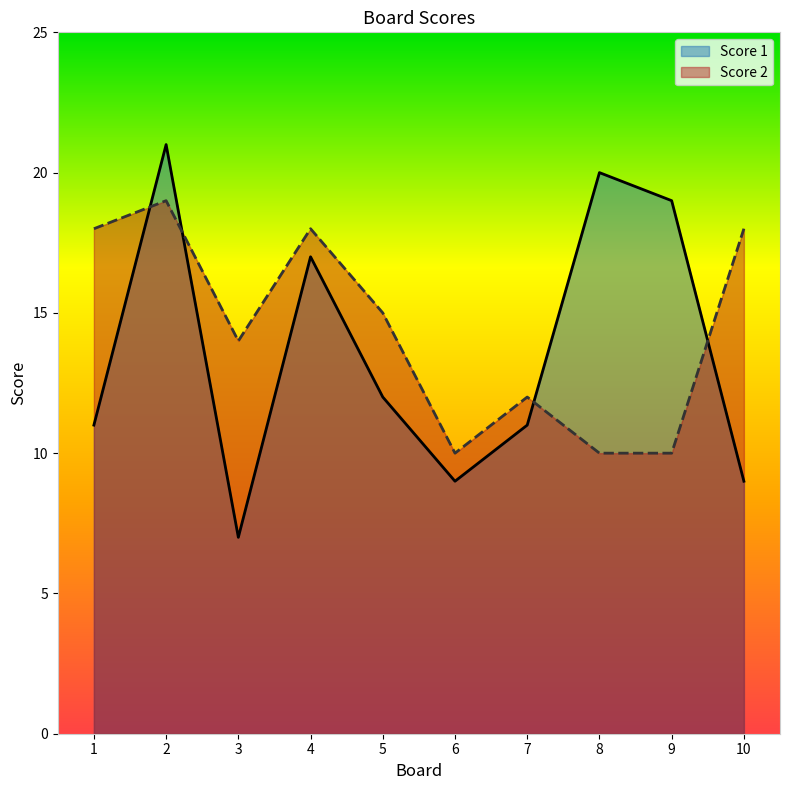

Where does the Score 1 series first go above 12?

2